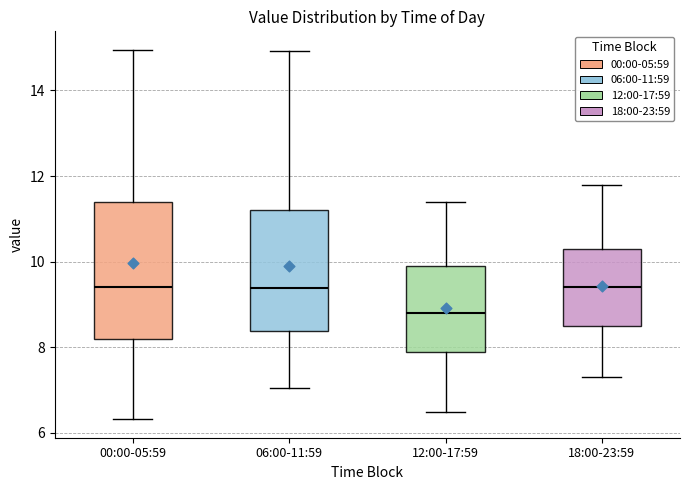

Where does the lower whisker of the box for 06:00-11:59 end on the y-axis? The values are not printed on the chart, so give them approximately, as read against the axis.

7.0